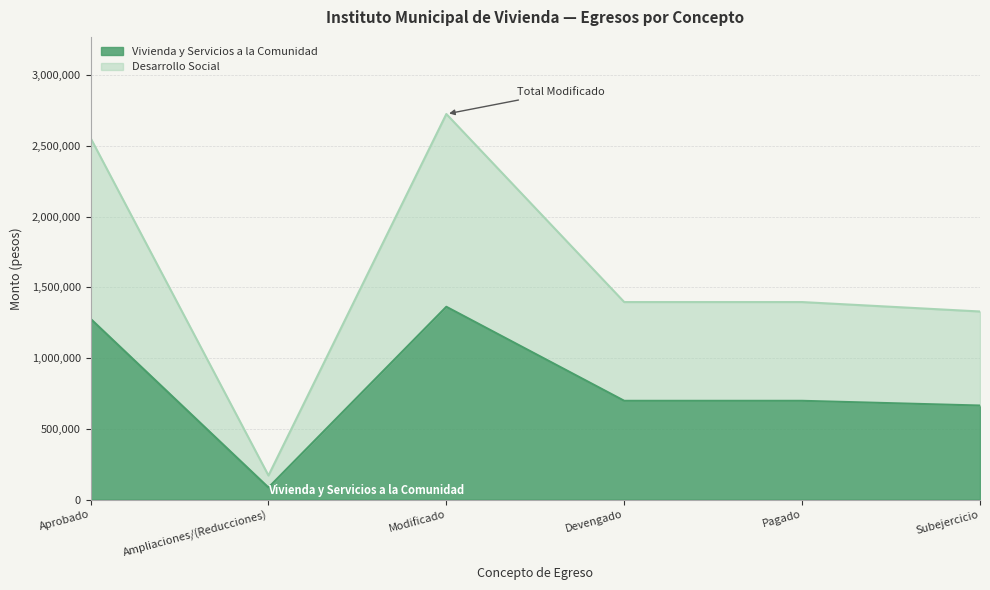

What is the sum of the Vivienda y Servicios a la Comunidad values at Aprobado and Subejercicio?

1942825.5